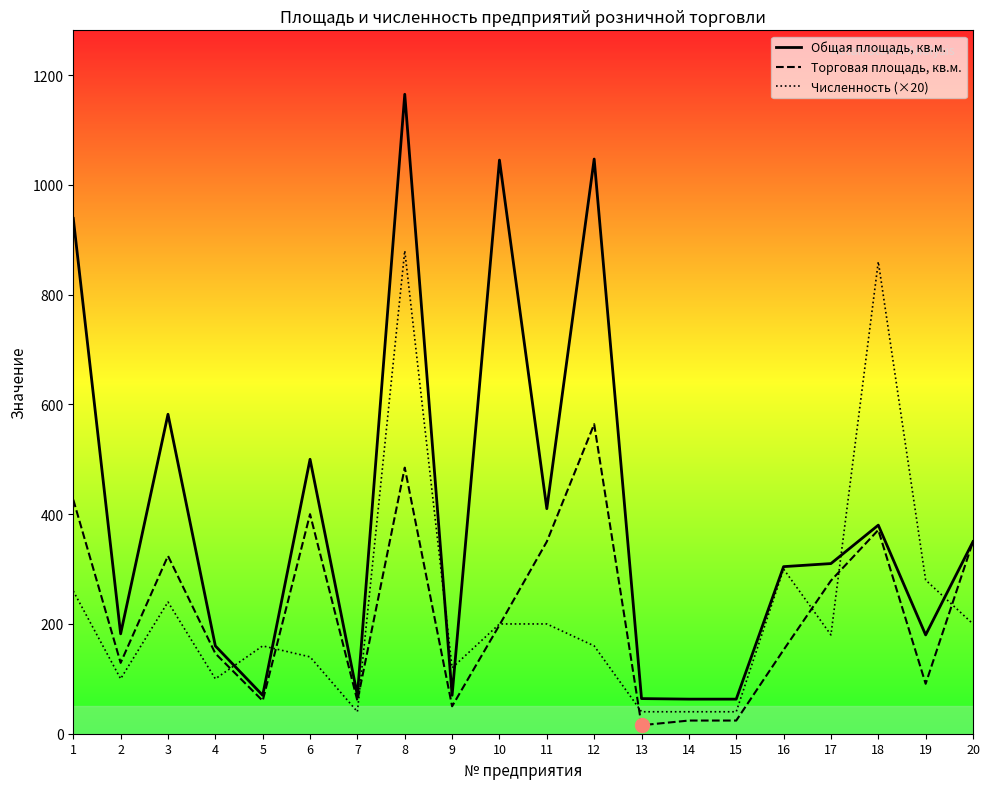

Count the number of categories in the chart.

20